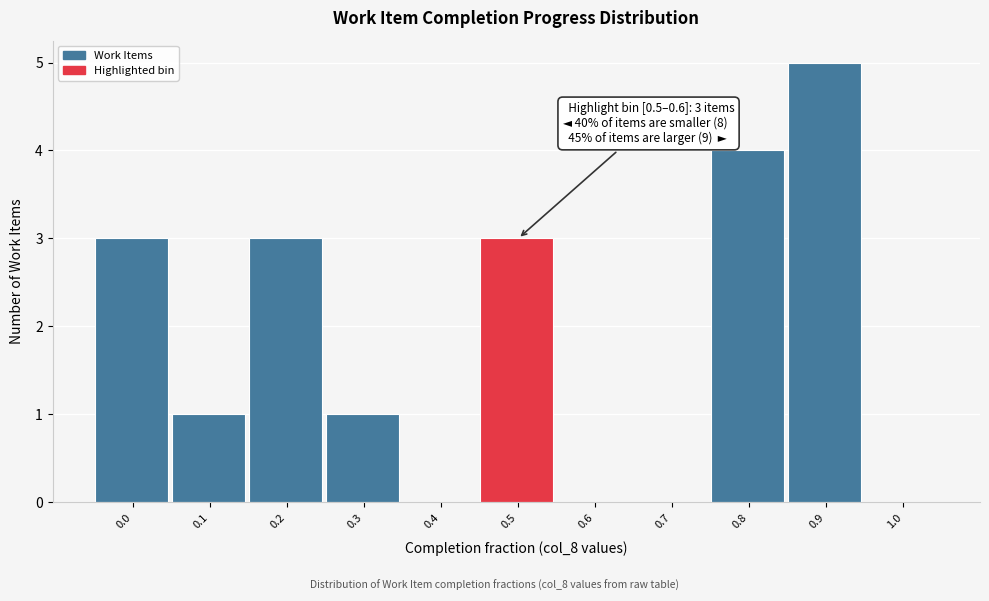

Reading left to right, list all the values displayed in this chart.

0.0=3	0.1=1	0.2=3	0.3=1	0.4=0	0.5=3	0.6=0	0.7=0	0.8=4	0.9=5	1.0=0